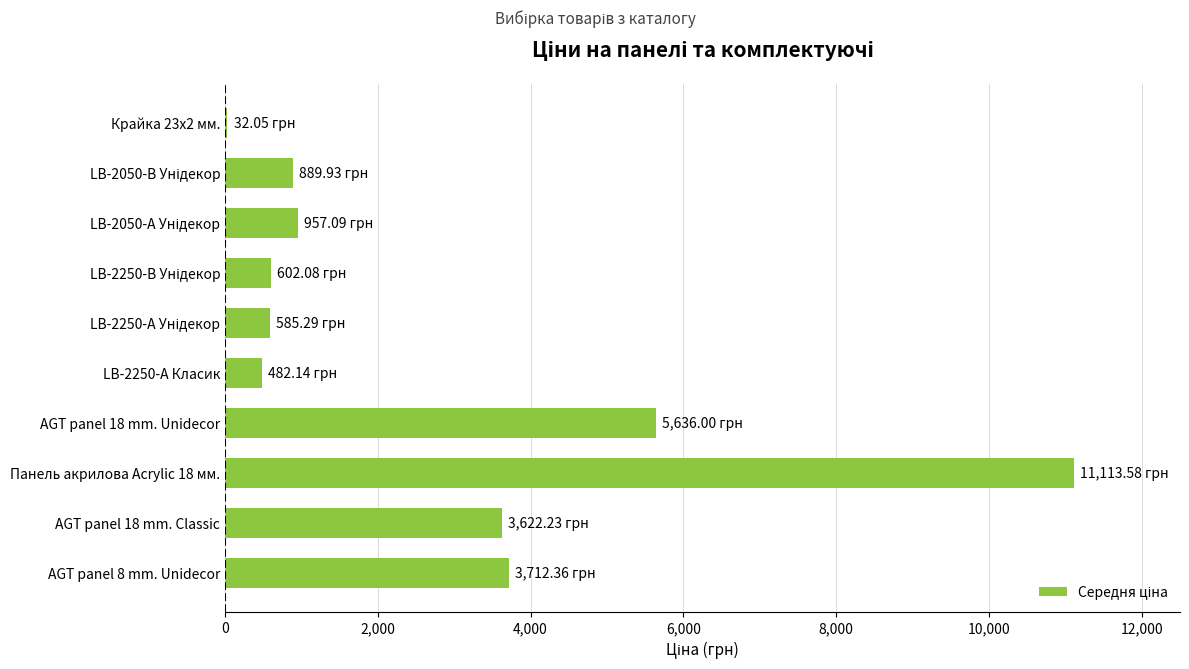

Approximately how many times larger is the value at AGT panel 18 mm. Unidecor compared to Панель акрилова Acrylic 18 мм.?

0.5